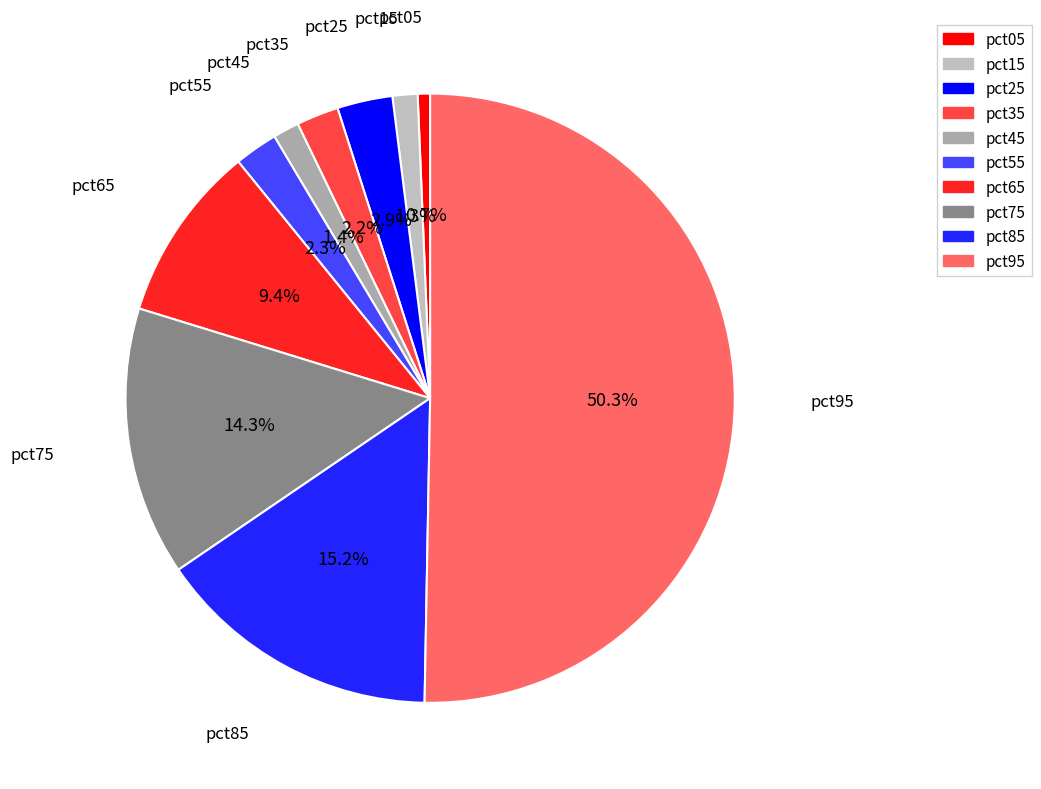

How much of the chart is everything except pct05?

99.3%